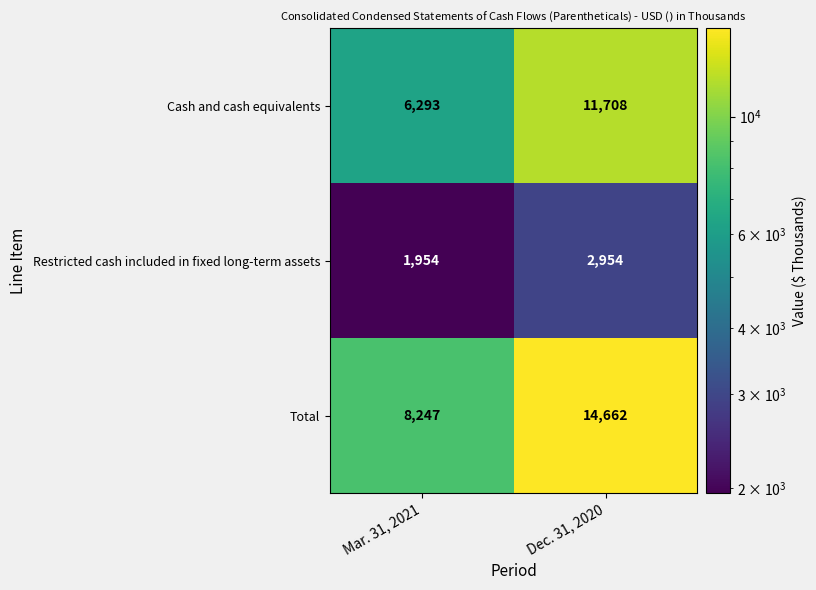

Rank the series at Dec. 31, 2020 from lowest to highest value.

Restricted cash included in fixed long-term assets, Cash and cash equivalents, Total